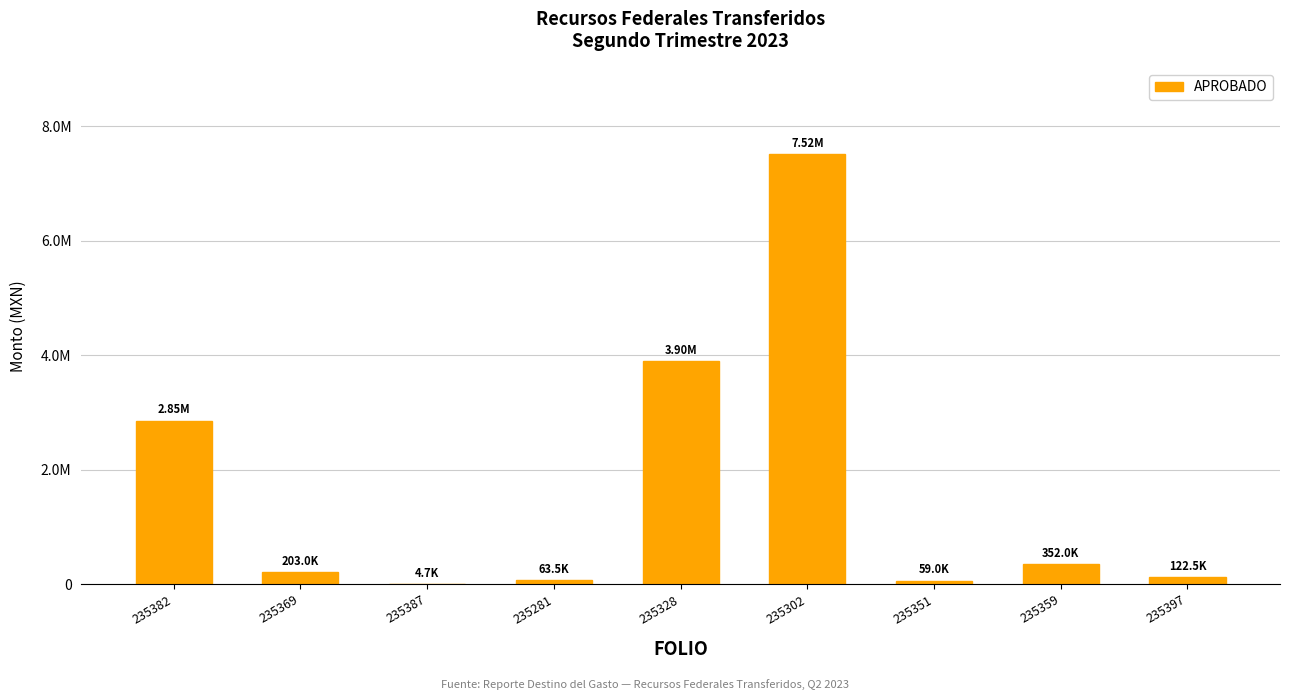

What is the ratio of the value at 235359 to the value at 235382?

0.1